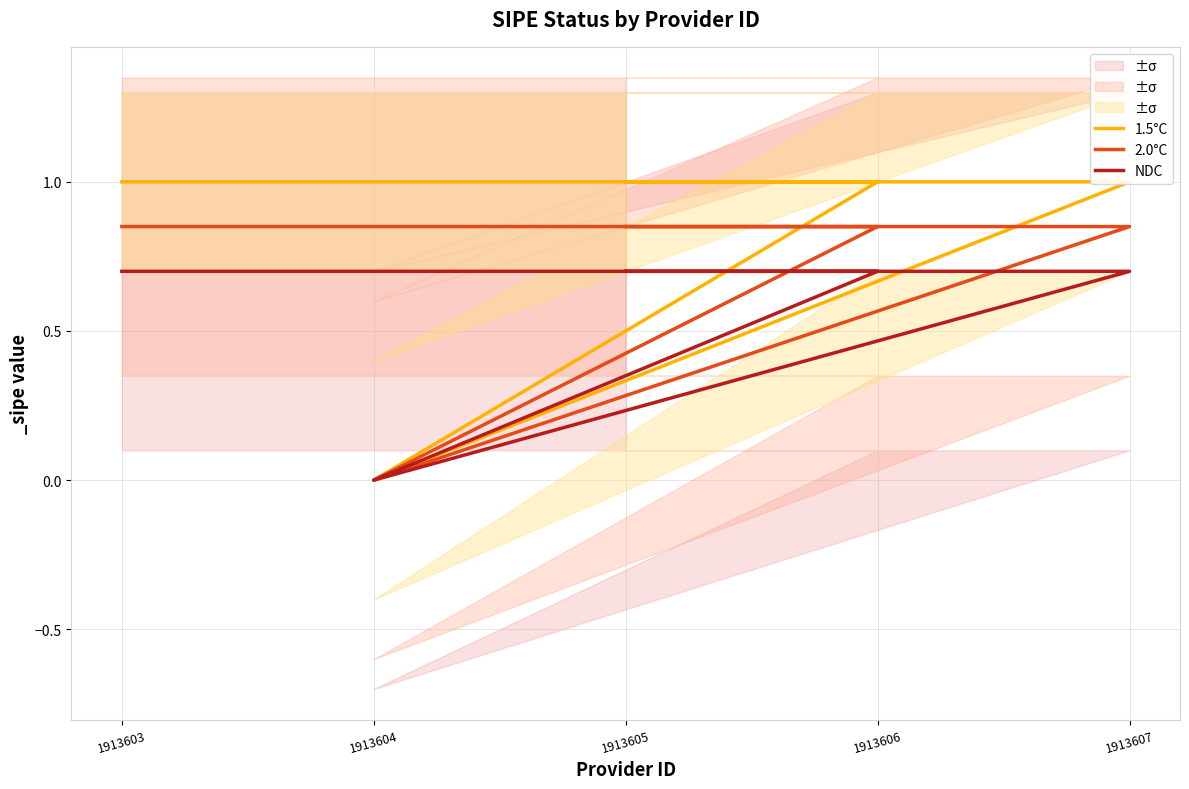

True or false: 1.5°C has more than 1 points higher than both neighbors.

False